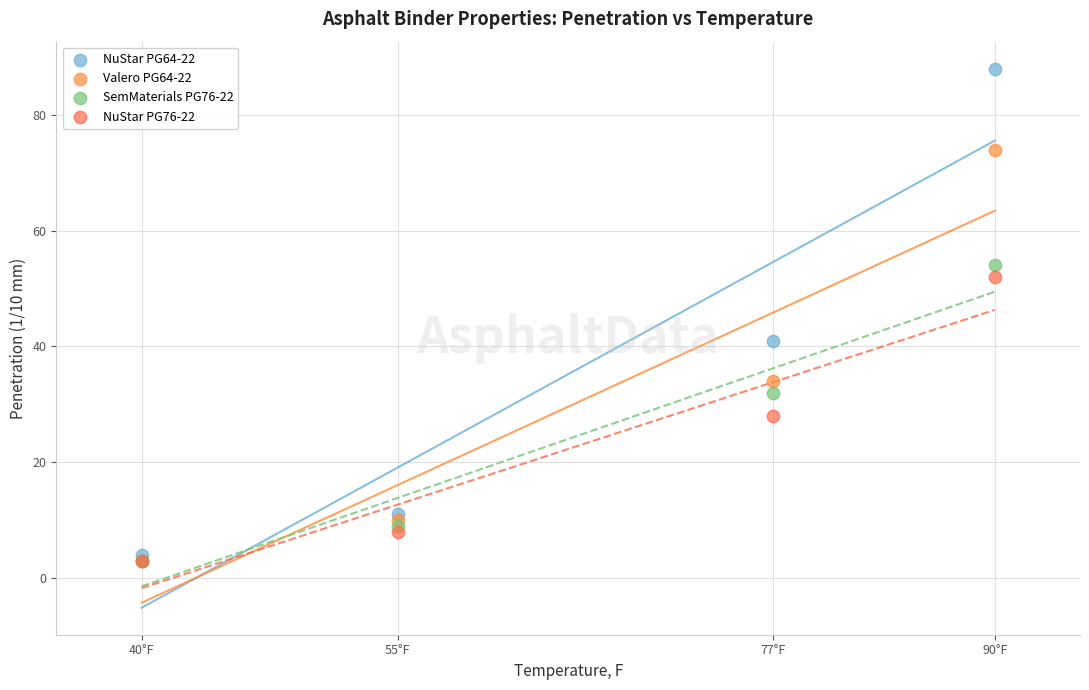

Across all series, what Y value is closest to 45?

41